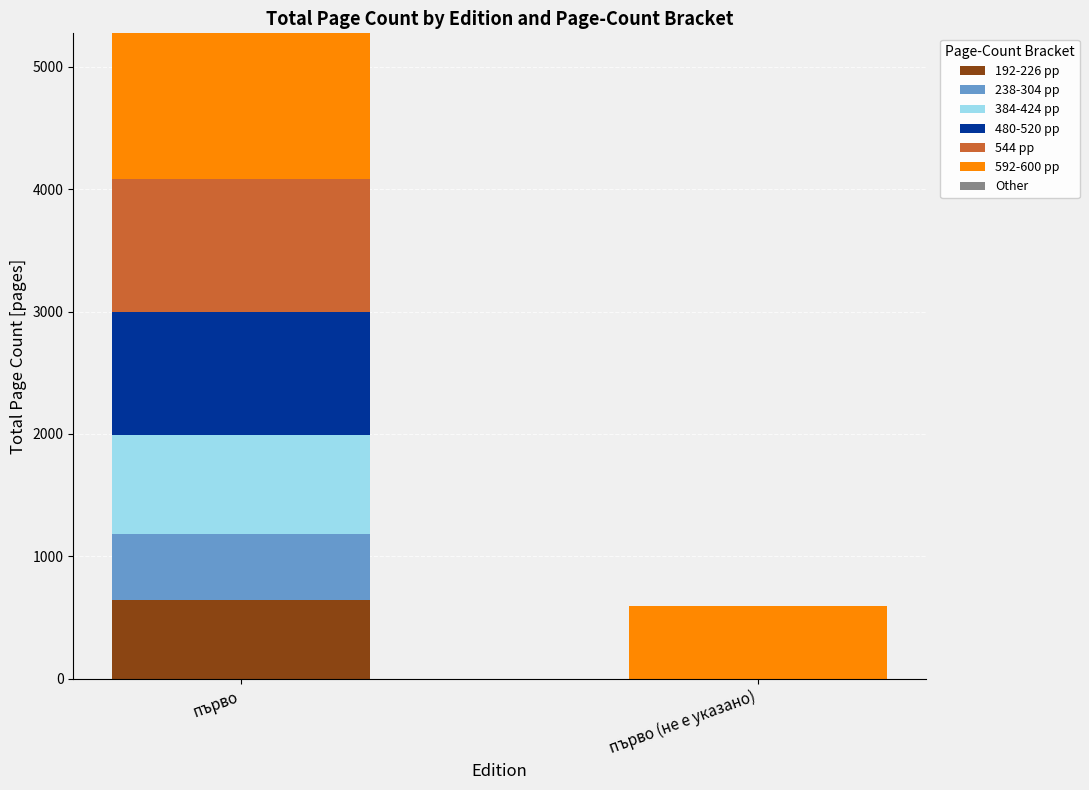

Count the number of data series in this chart.

6